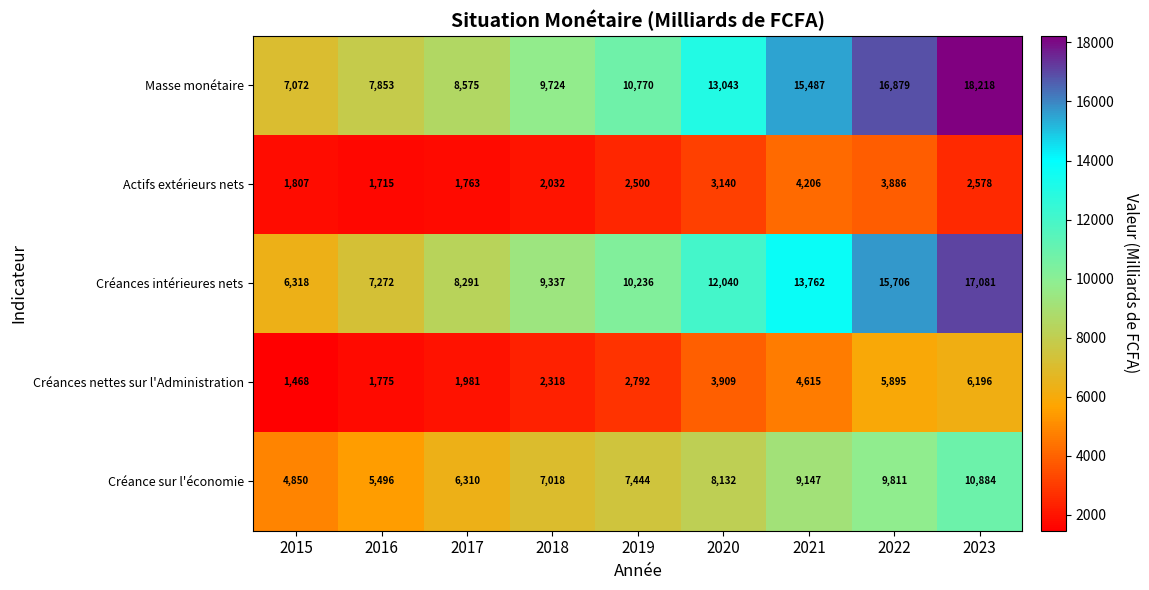

What is the total value across all series at 2017?

26920